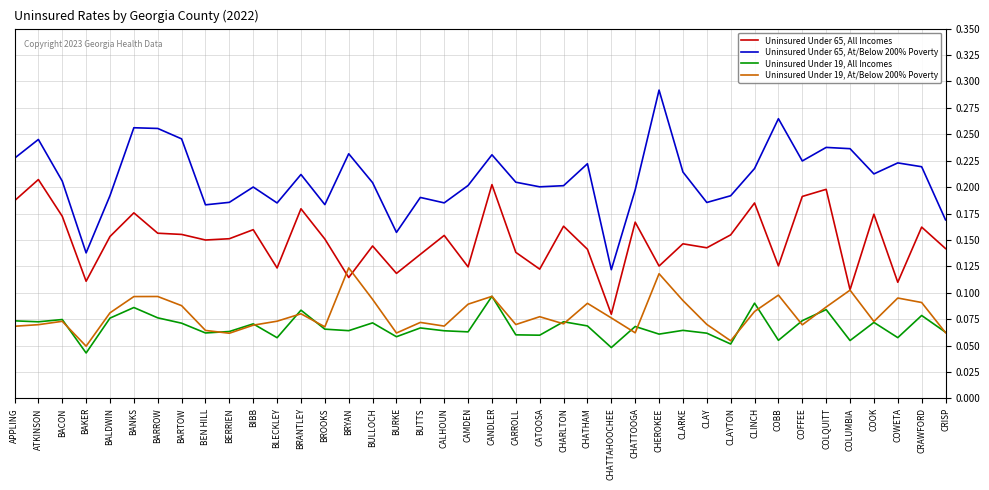

Is the value of Uninsured Under 65, At/Below 200% Poverty at BIBB greater than the value of Uninsured Under 65, All Incomes at CLAYTON?

Yes